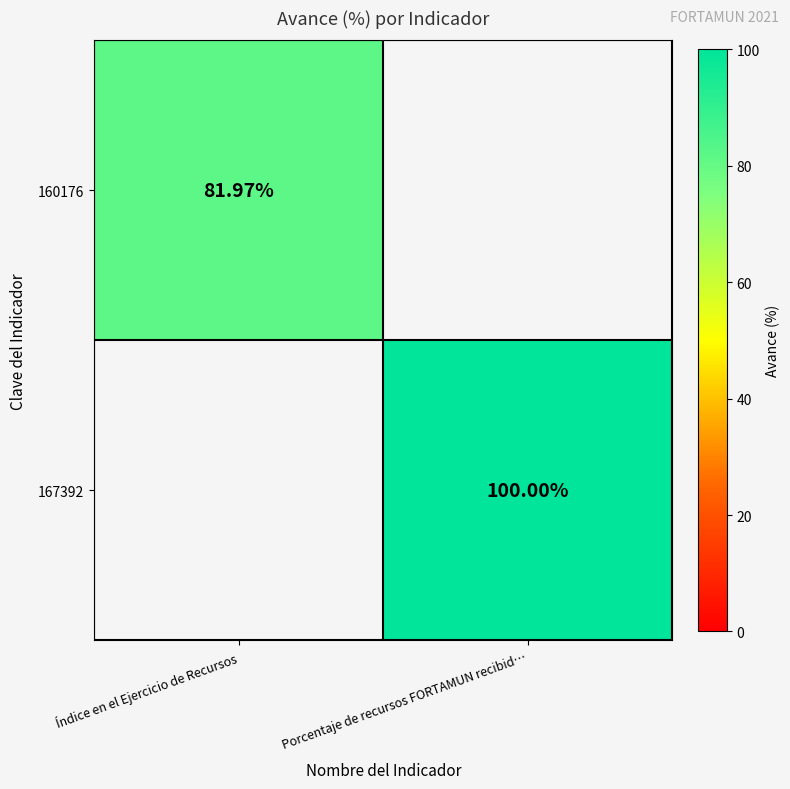

Count the number of categories in the chart.

2